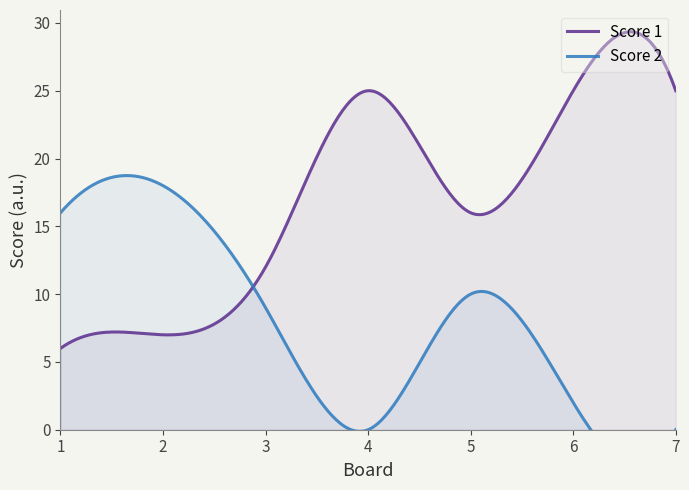

Count the Score 2 values in the range 0 to 16.

6